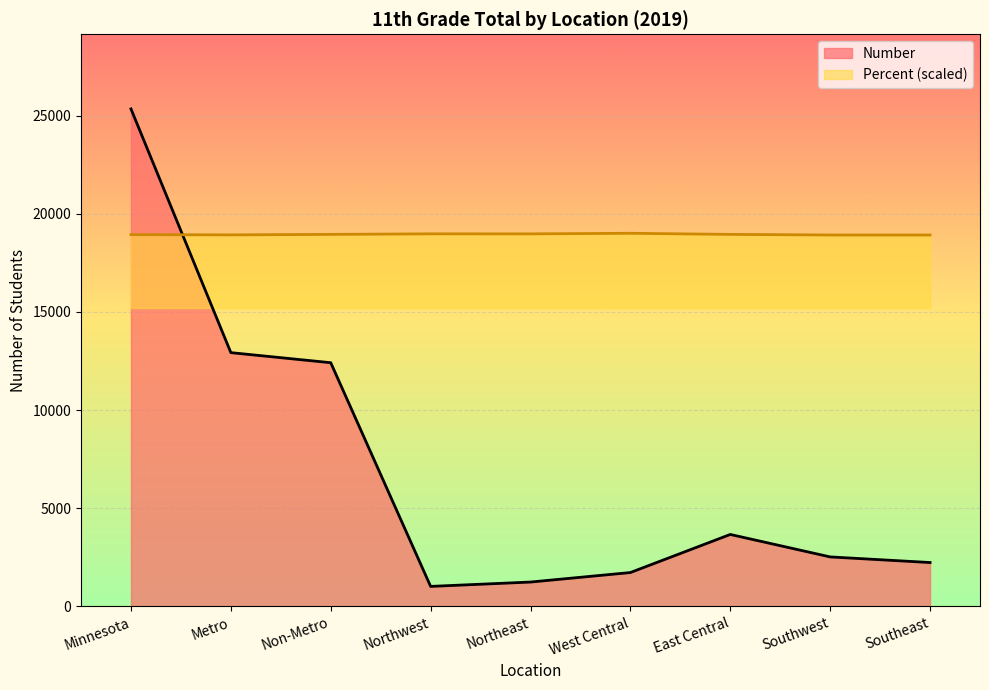

What is the average value of the Percent series?

18948.0